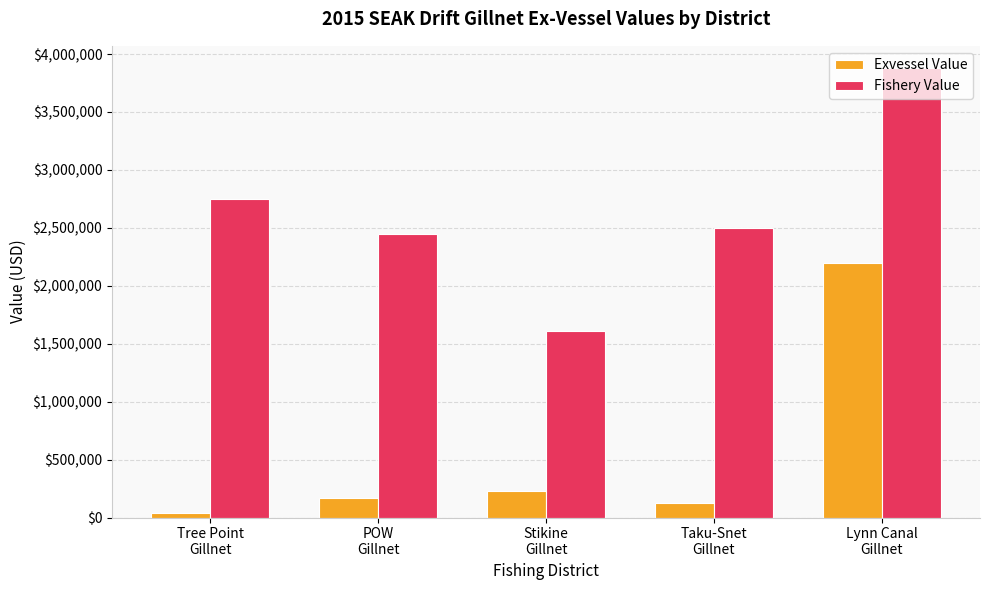

Rank the series by their maximum value, from lowest to highest.

Exvessel Value, Fishery Value